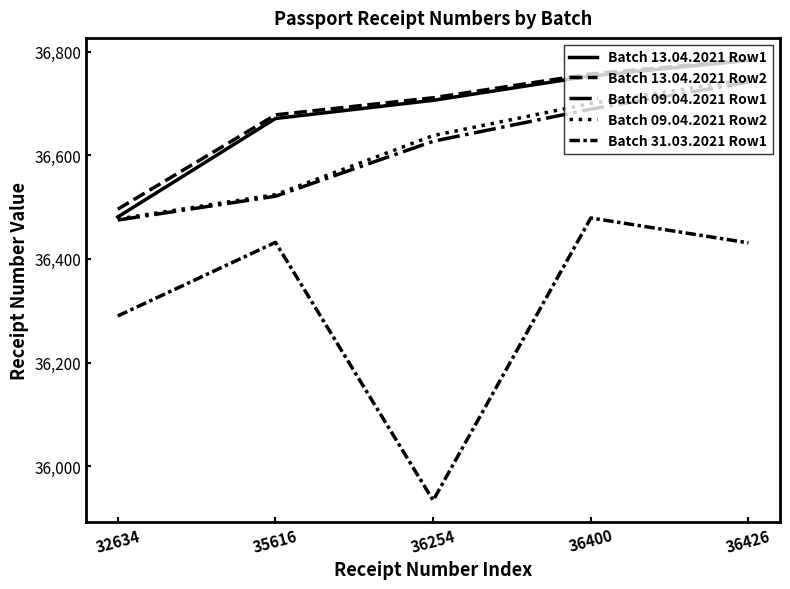

How many lines are shown in the chart?

5